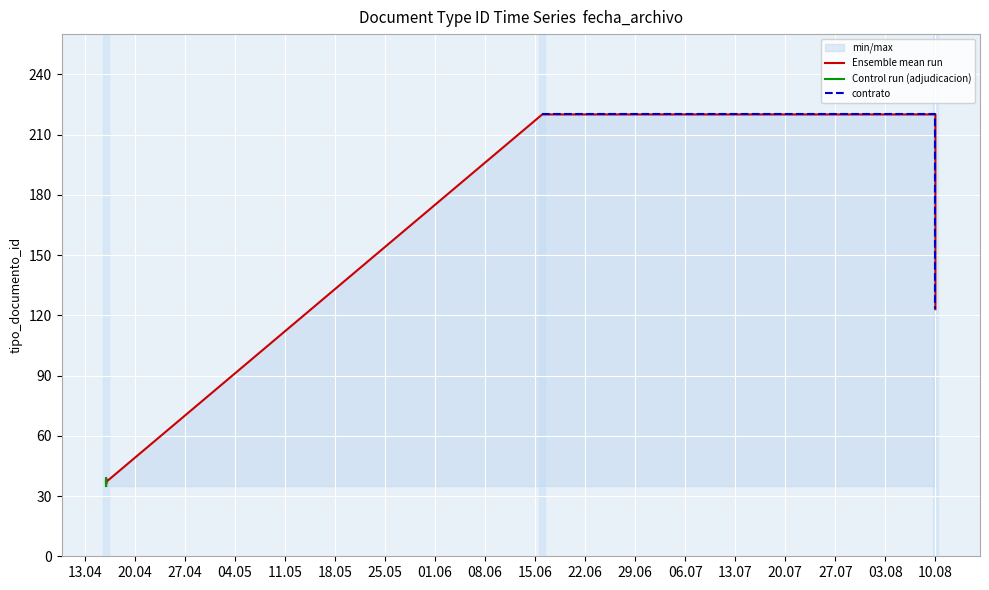

What is the sum of all values?

748